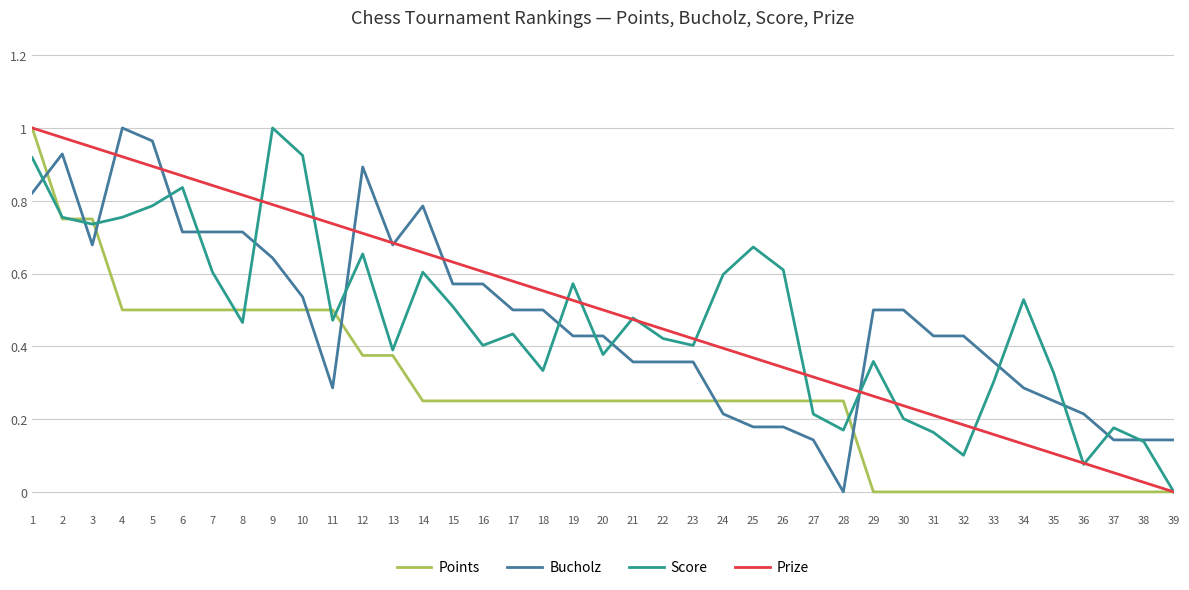

What is the sum of all Prize values?

19.5